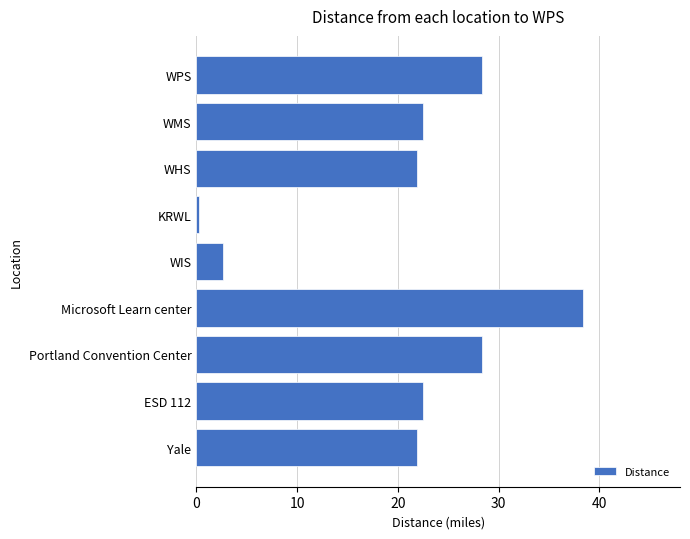

The chart shows a value of 2.6 at WIS. True or false?

True